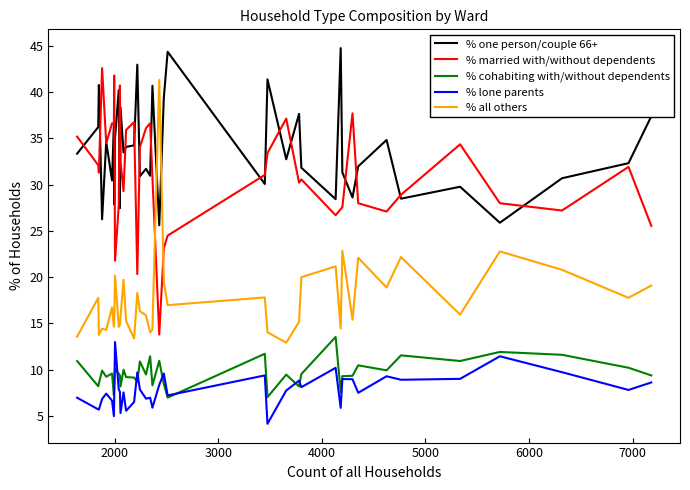

What is the maximum value for % one person/couple 66+?

44.8